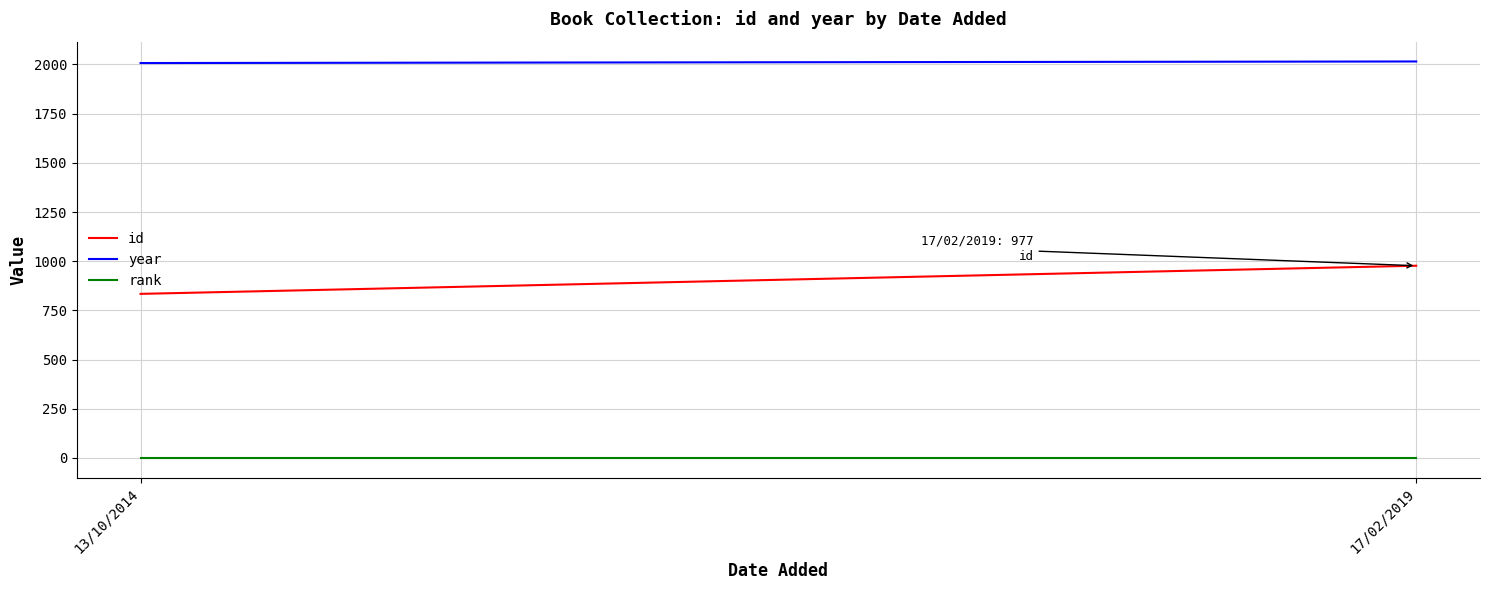

At which category is the sum across all series the highest?

17/02/2019